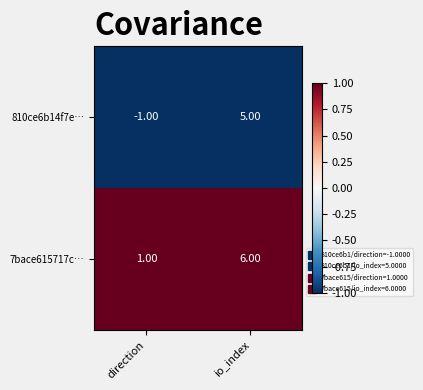

Rank the series by their average value, from lowest to highest.

810ce6b14f7e…, 7bace615717c…